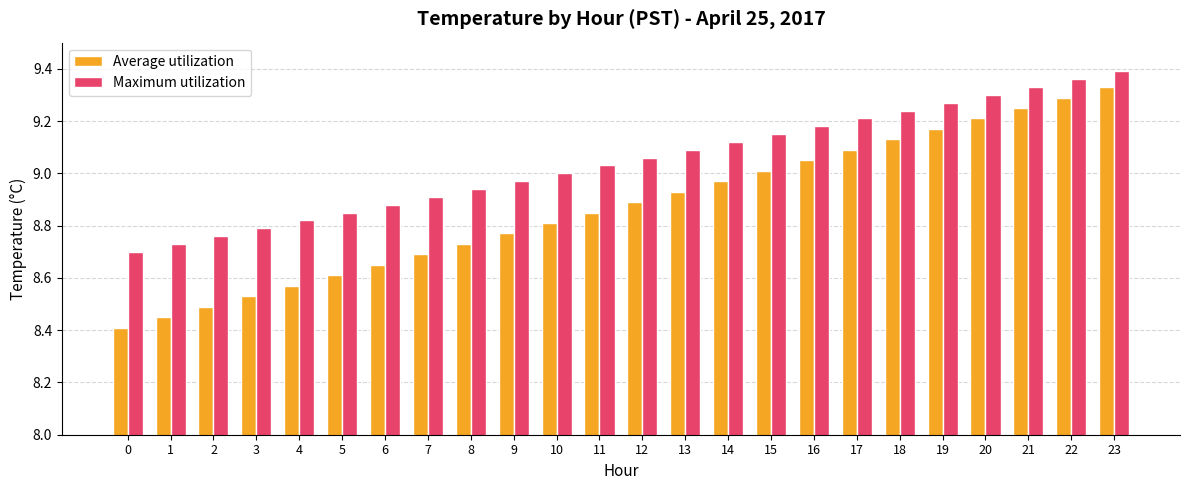

Is it true that Average utilization equals 14.9 at 16?

False